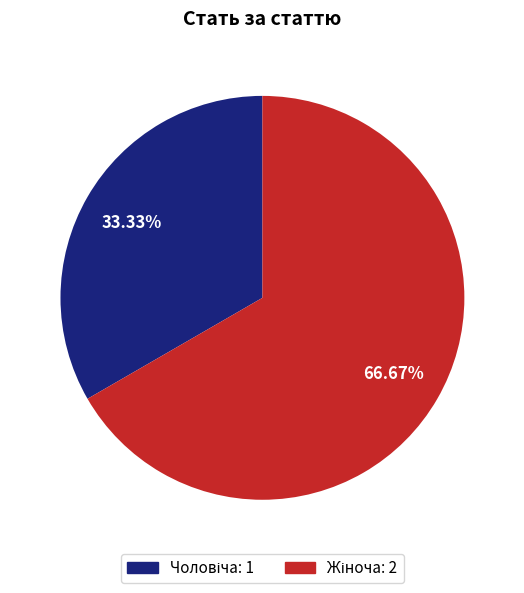

Is there any slice that represents more than half of the pie?

Yes